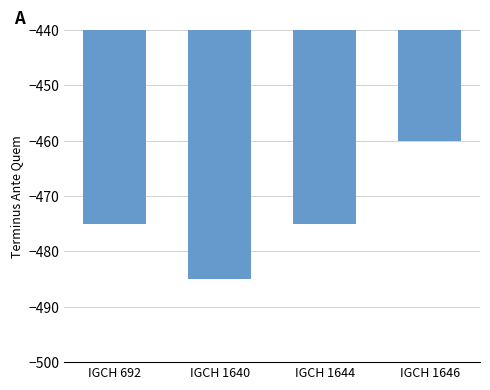

What is the maximum value shown in the chart?

-460